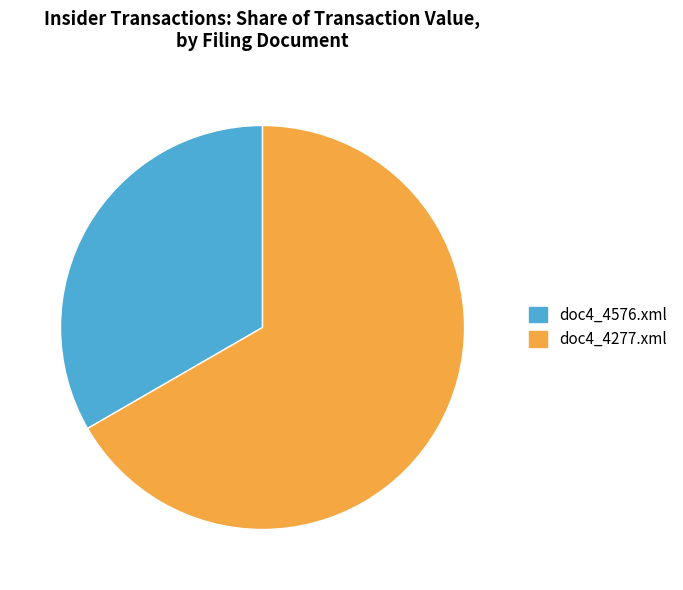

Which slice is the smallest?

doc4_4576.xml